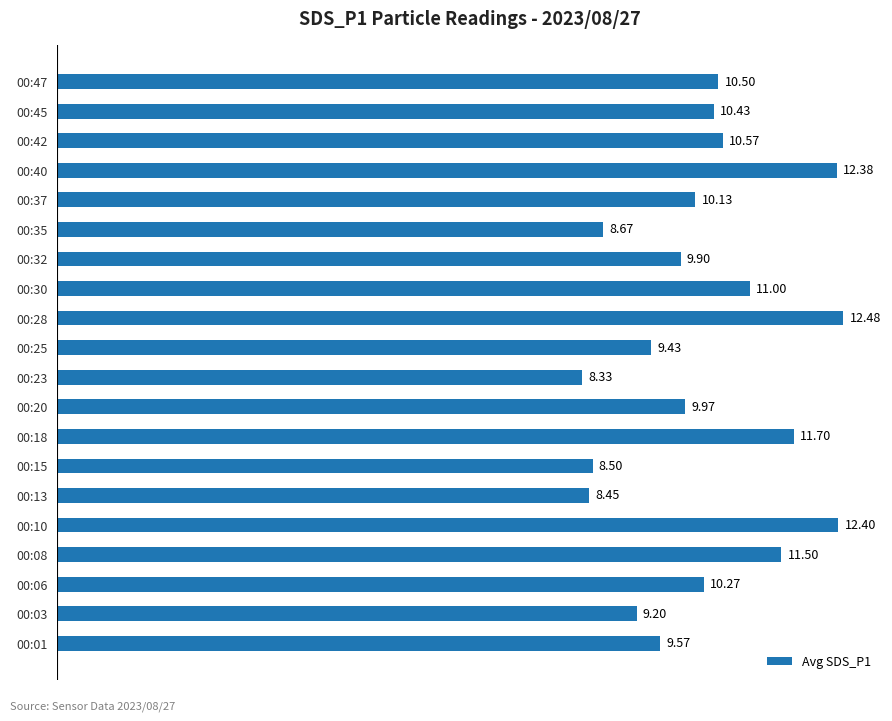

What is the greatest value displayed?

12.5